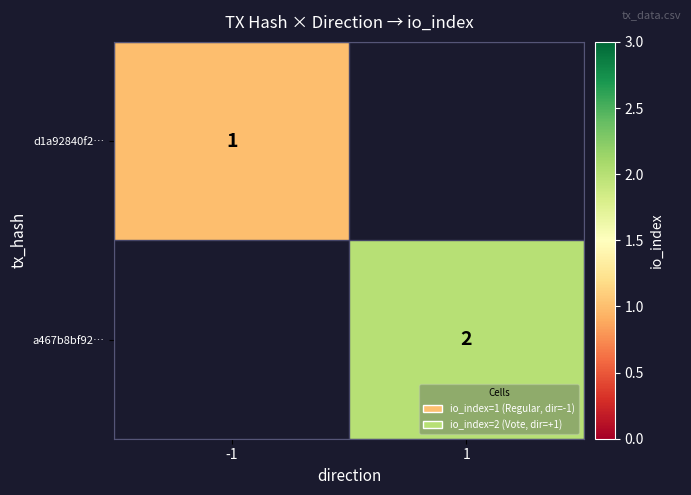

The a467b8bf92… series shows 2 at 1. True or false?

True